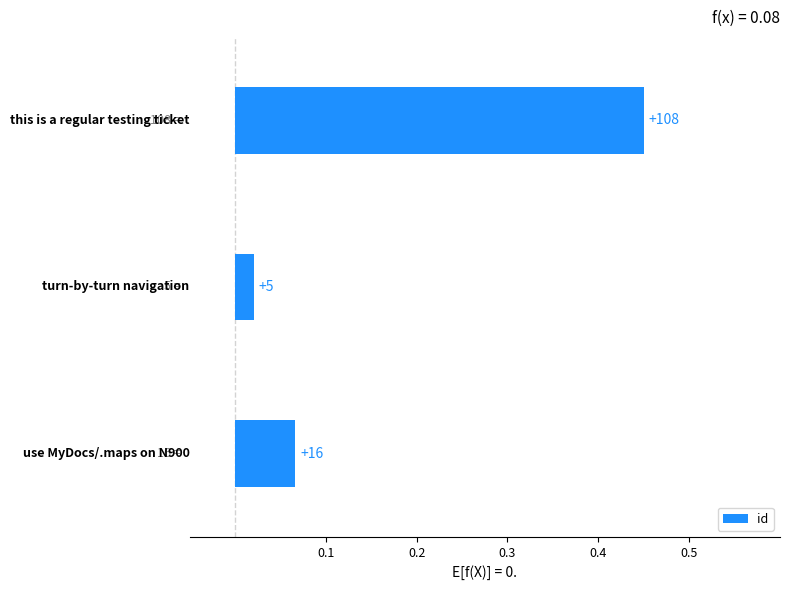

What is the sum of all values?

0.5